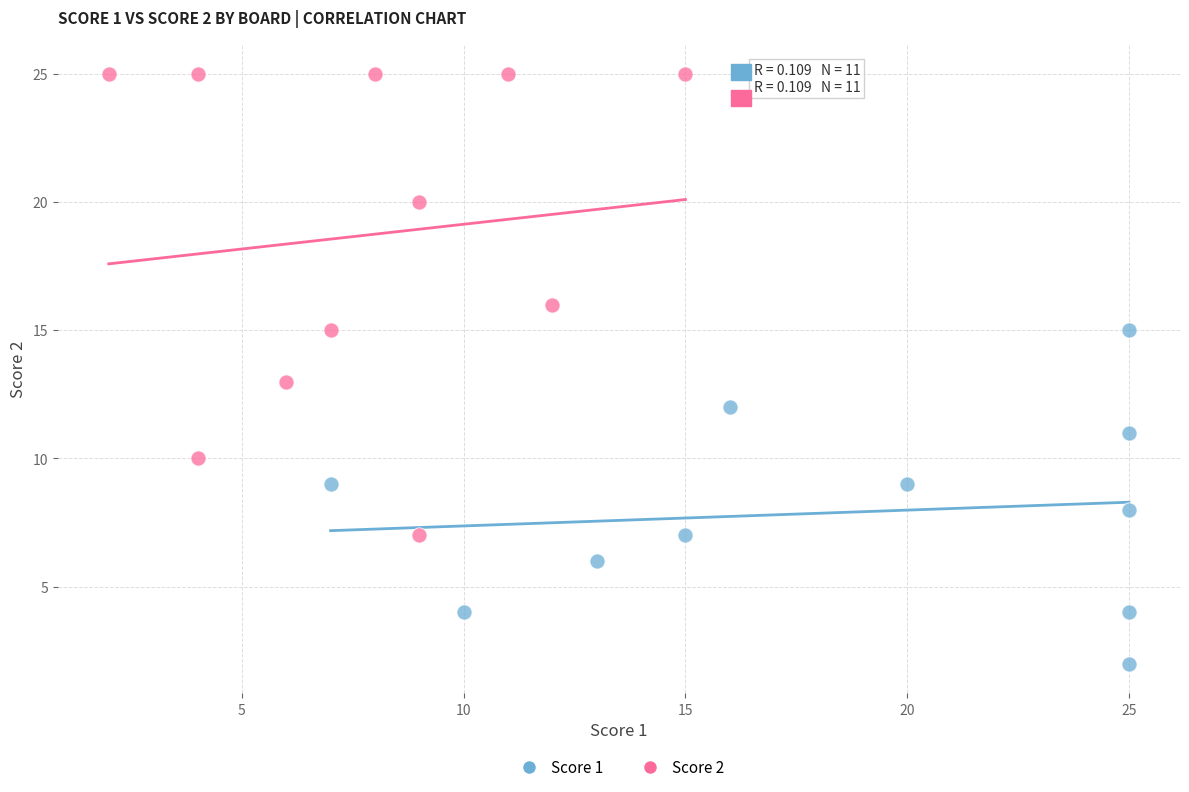

Which series reaches the maximum Y coordinate?

Score 2